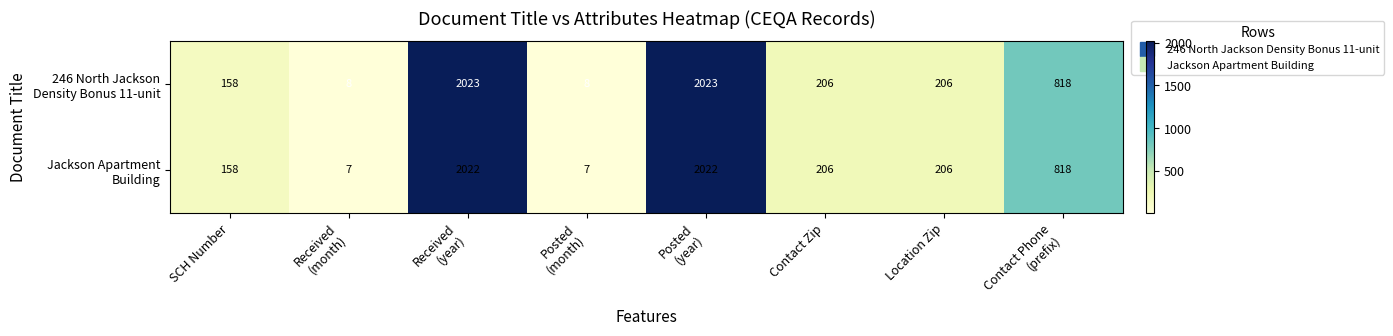

What is the greatest value displayed?

2023